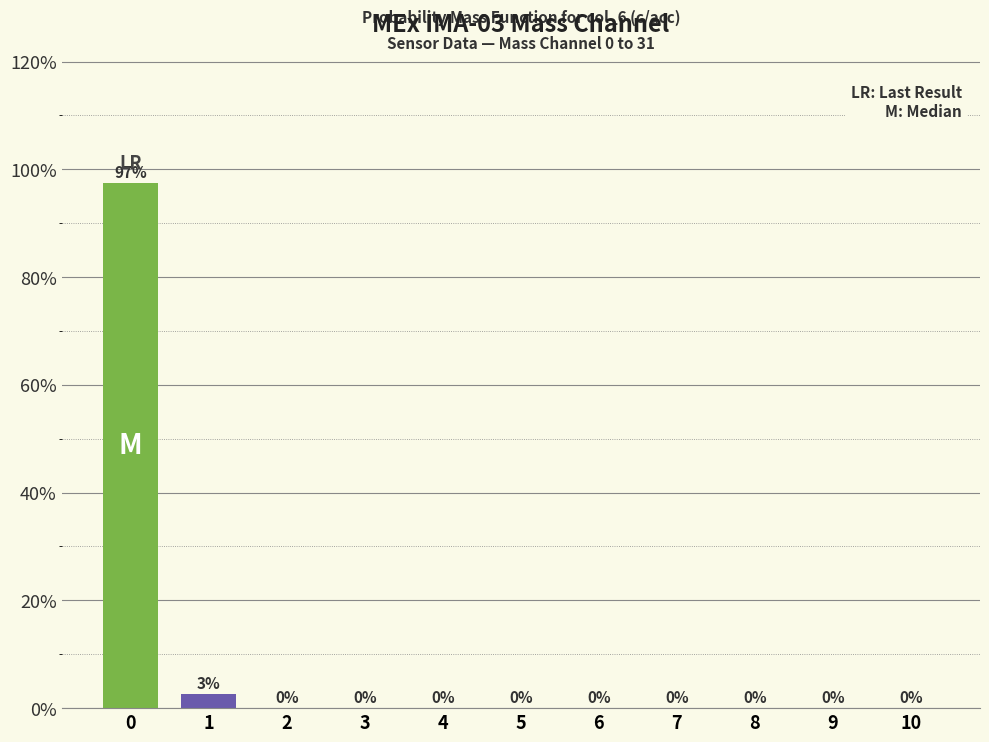

True or false: the data shows -42.9 at 4.

False